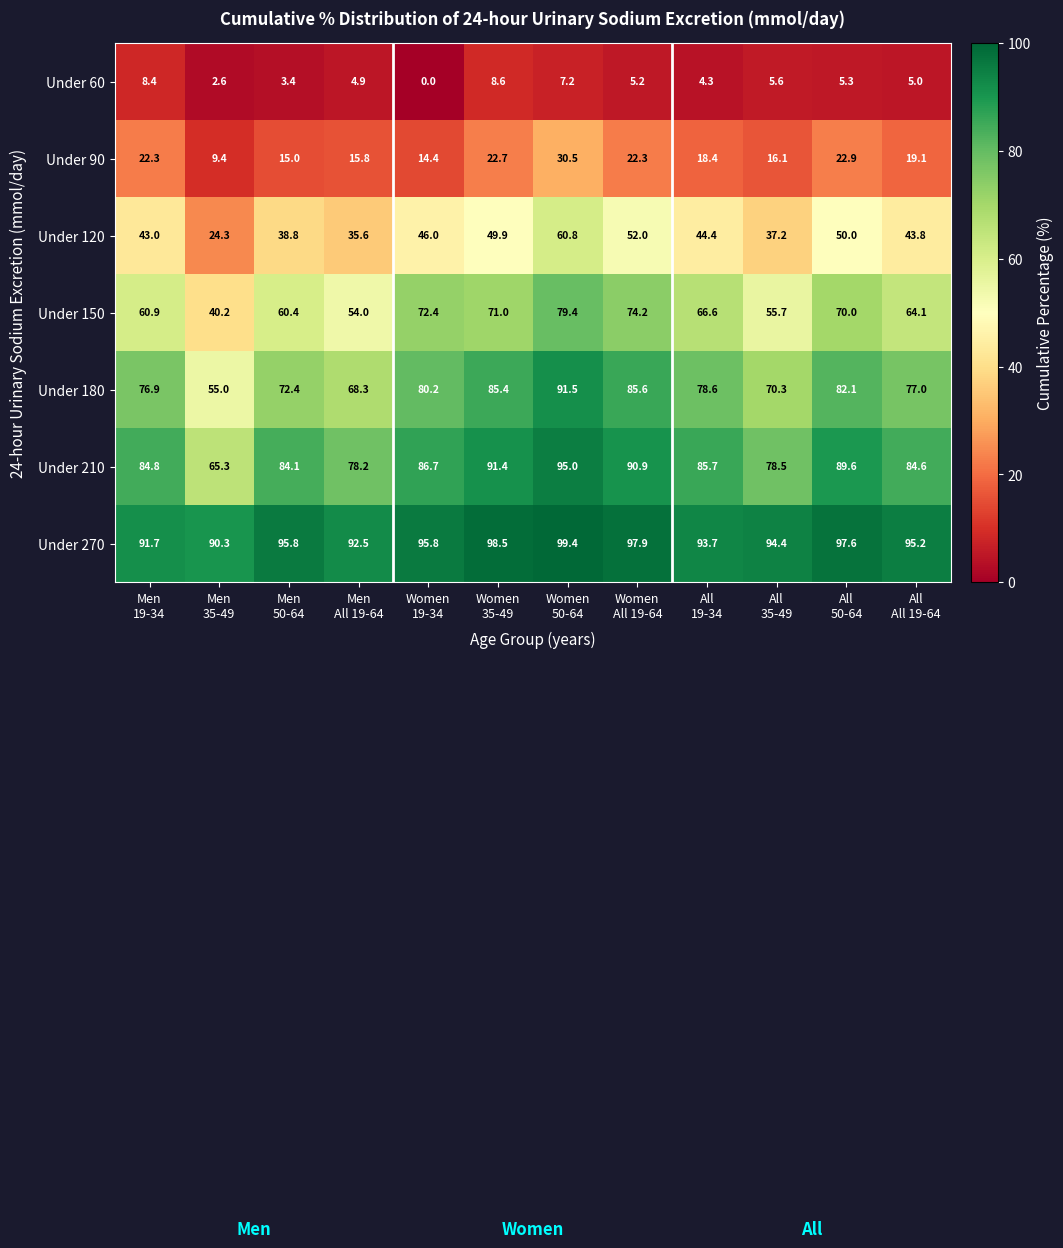

Which series has the largest range (max minus min)?

Under 150